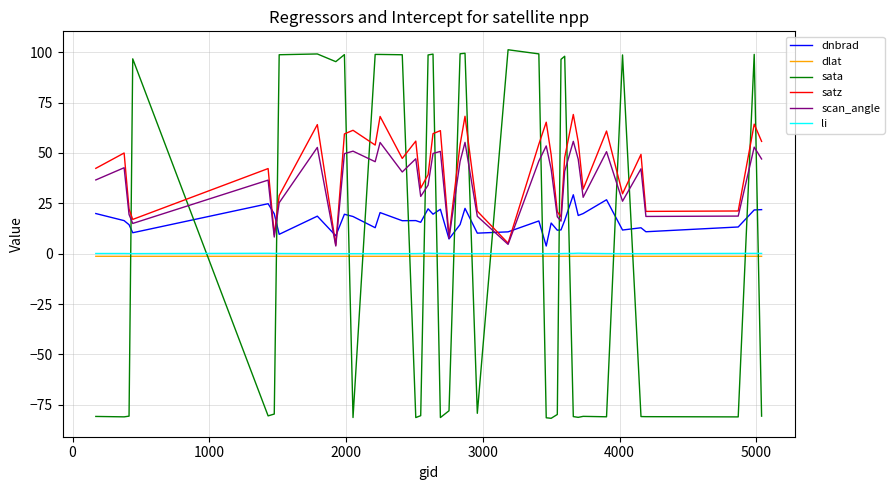

True or false: li and satz intersect in this chart.

False